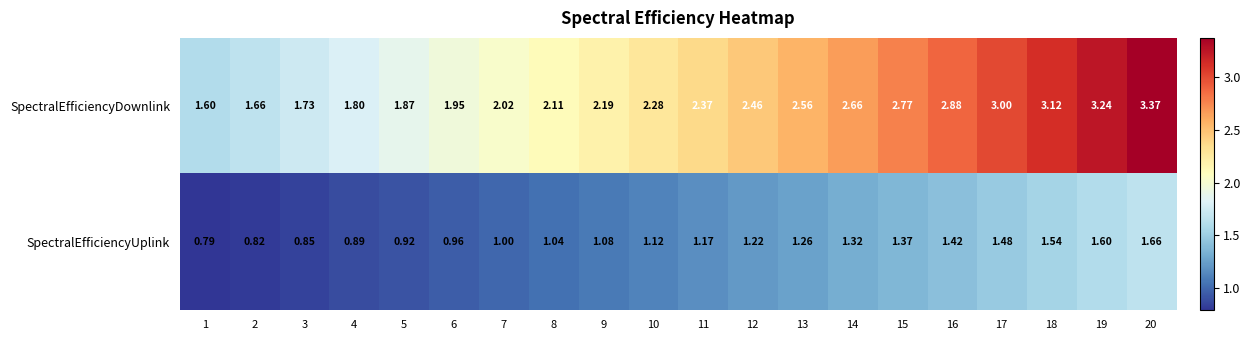

Which series has the widest spread of values?

SpectralEfficiencyDownlink